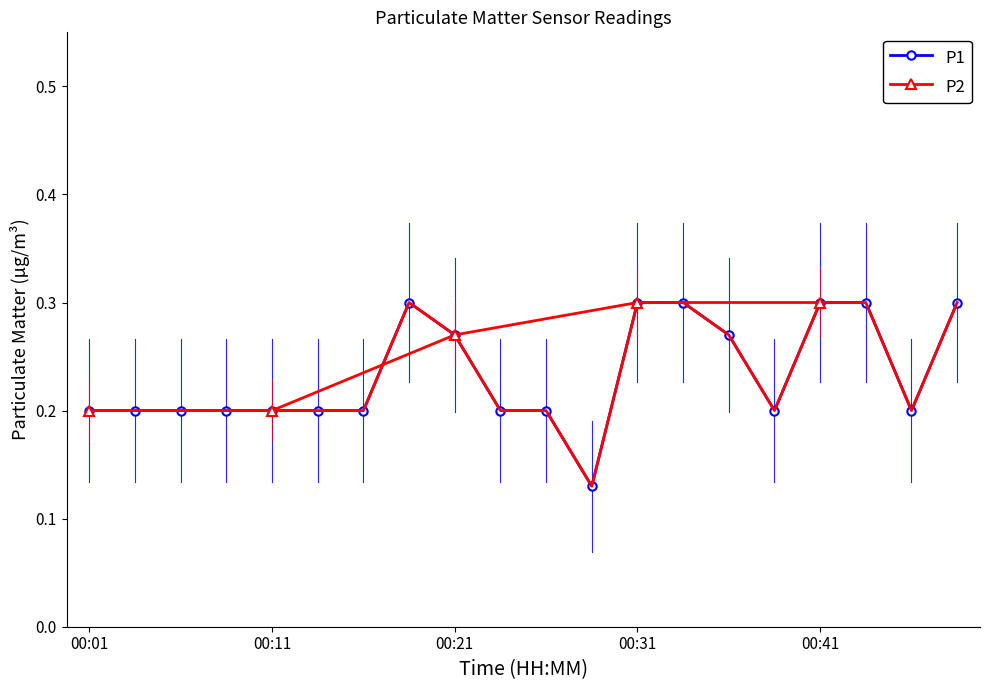

Is the value of P1 at 00:31 greater than the value of P2 at 00:38?

Yes